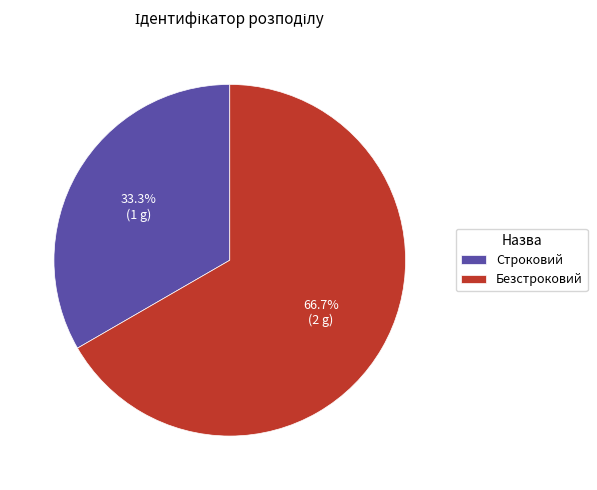

Which category accounts for the majority?

Безстроковий